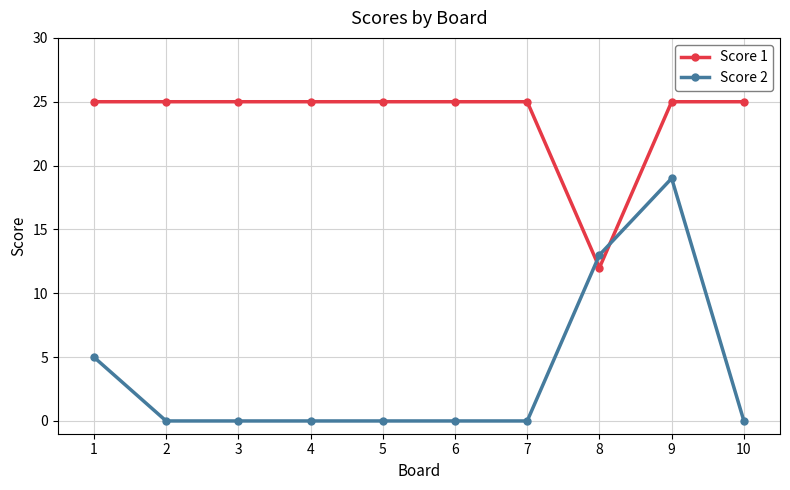

At 4, list the series in order from largest to smallest.

Score 1, Score 2